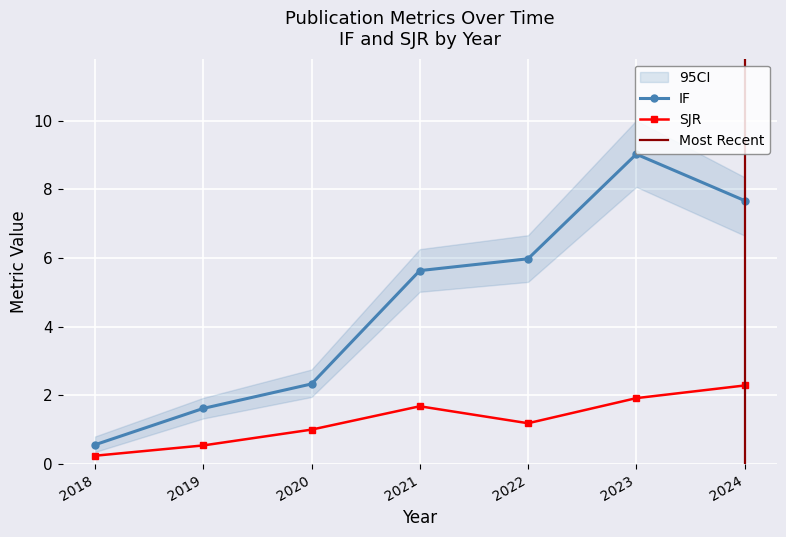

What is the value of the SJR point at the 7th from the left?

2.4